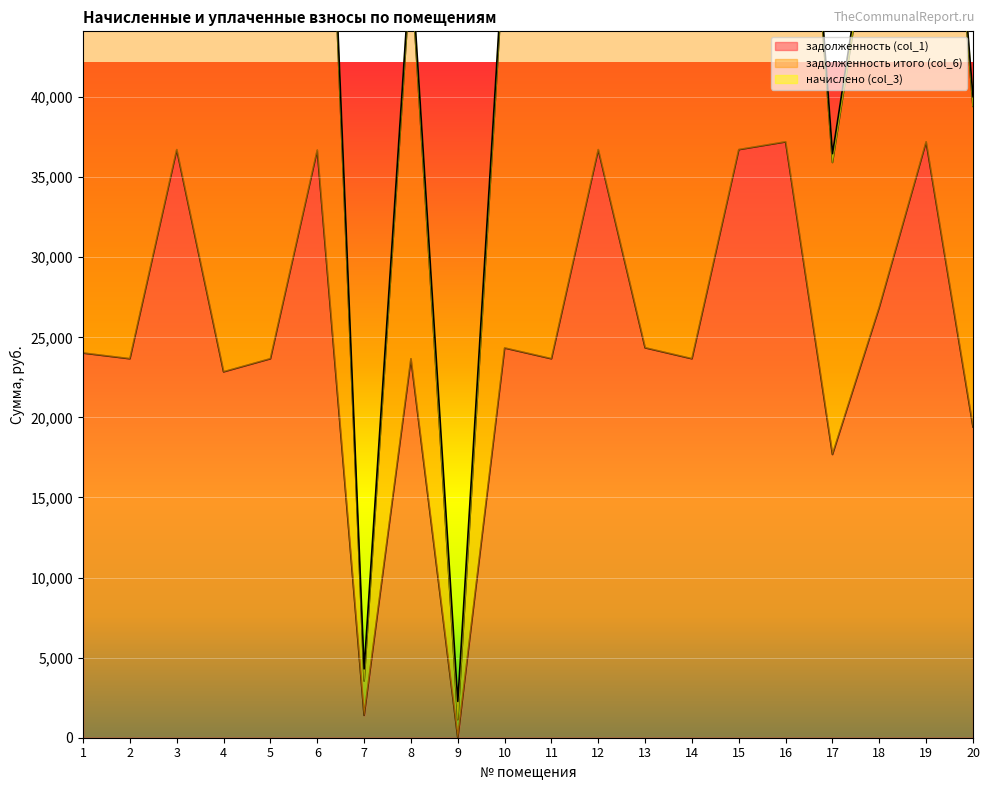

What is the highest value of the задолженность (col_1) series?

37202.8